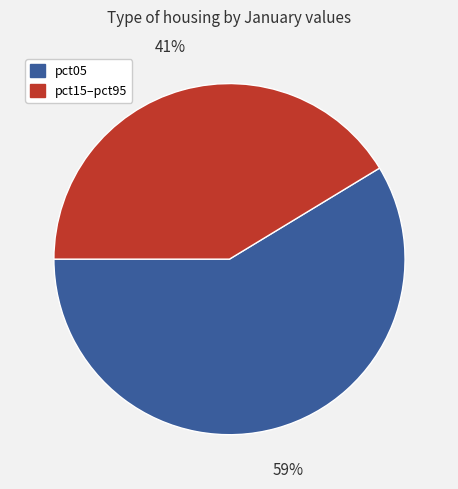

Is there any slice that represents more than half of the pie?

Yes